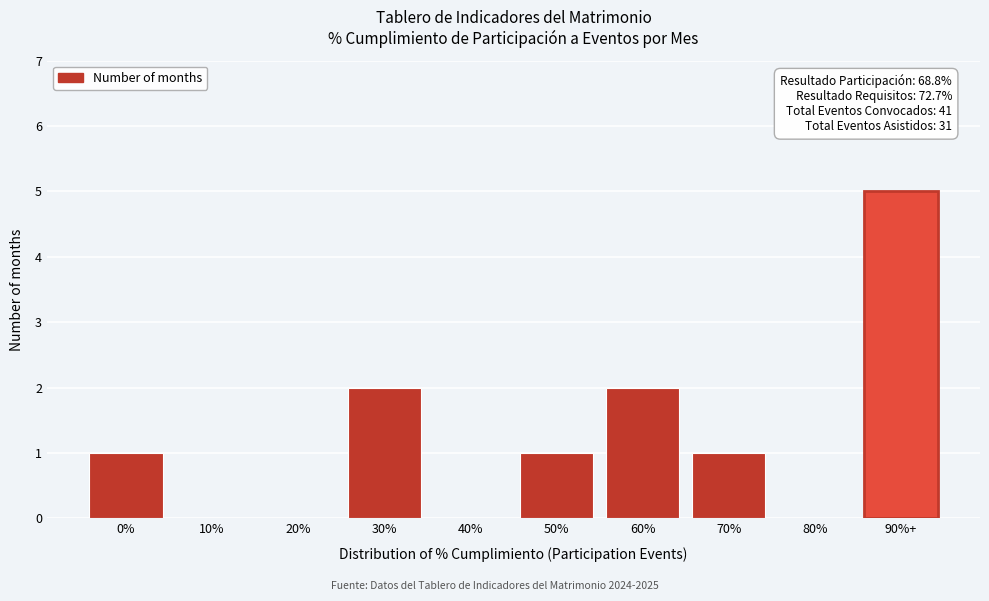

Reading right to left, list all the values displayed in this chart.

90%+=5	80%=0	70%=1	60%=2	50%=1	40%=0	30%=2	20%=0	10%=0	0%=1